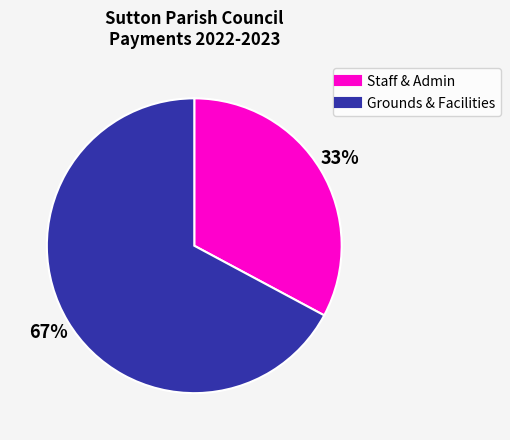

Is there any slice that represents more than half of the pie?

Yes